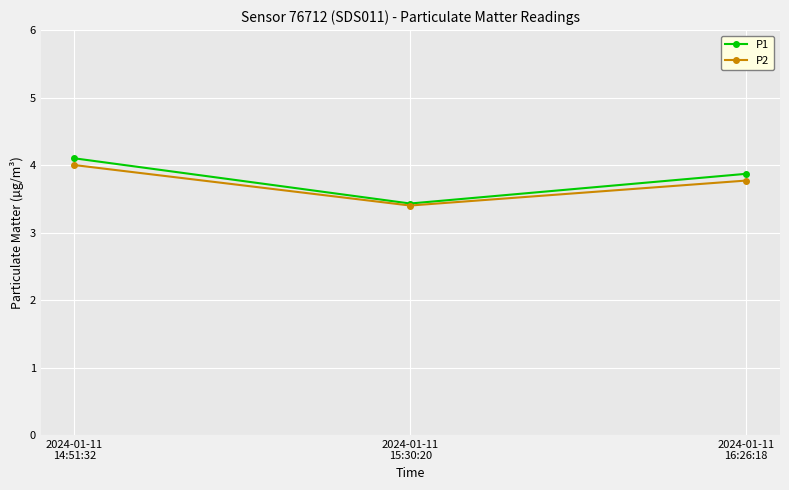

What is the difference between the P1 values at 2024-01-11
15:30:20 and 2024-01-11
14:51:32?

0.7